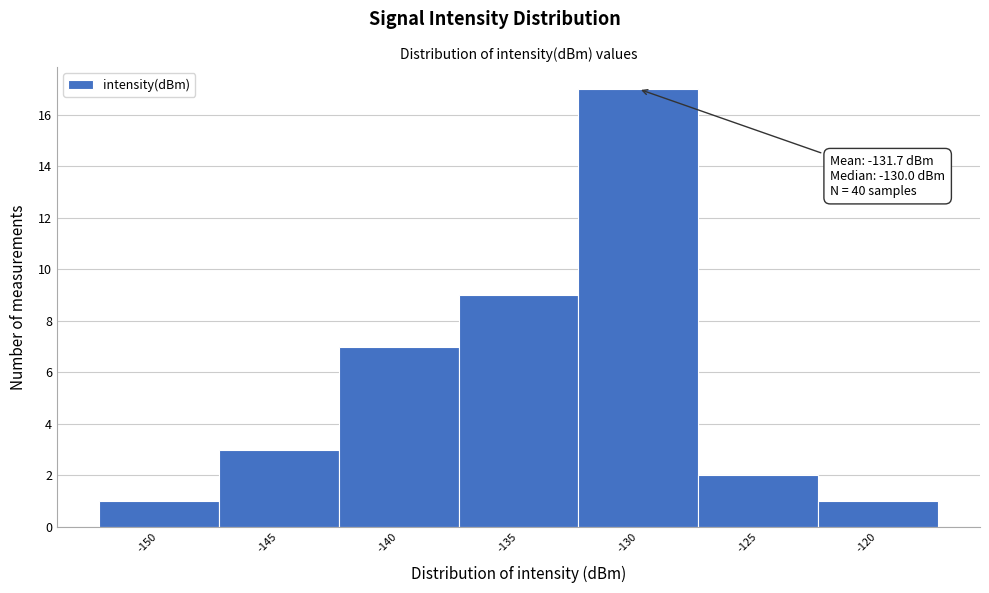

Reading left to right, transcribe all the data shown in this chart.

1	3	7	9	17	2	1